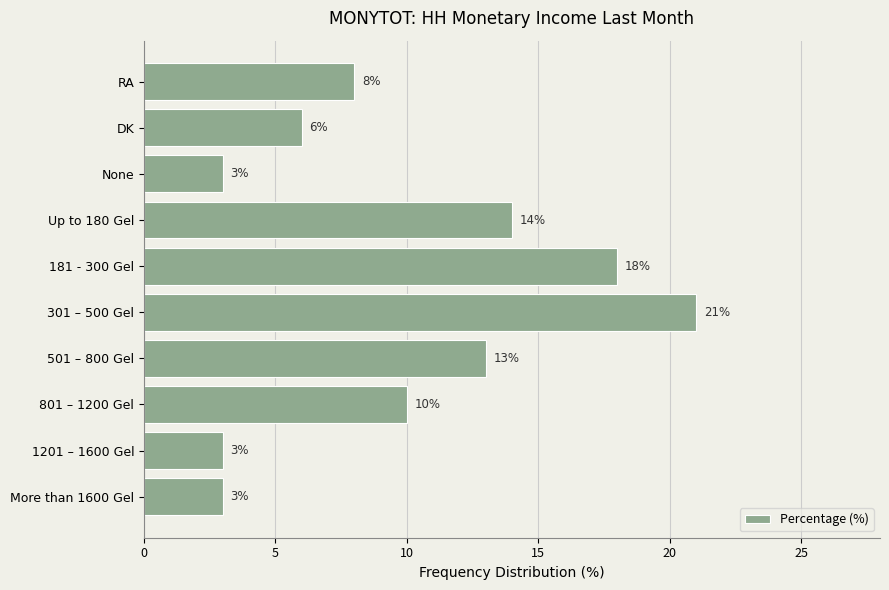

Reading bottom to top, transcribe all the data shown in this chart.

More than 1600 Gel=3	1201 – 1600 Gel=3	801 – 1200 Gel=10	501 – 800 Gel=13	301 – 500 Gel=21	181 - 300 Gel=18	Up to 180 Gel=14	None=3	DK=6	RA=8